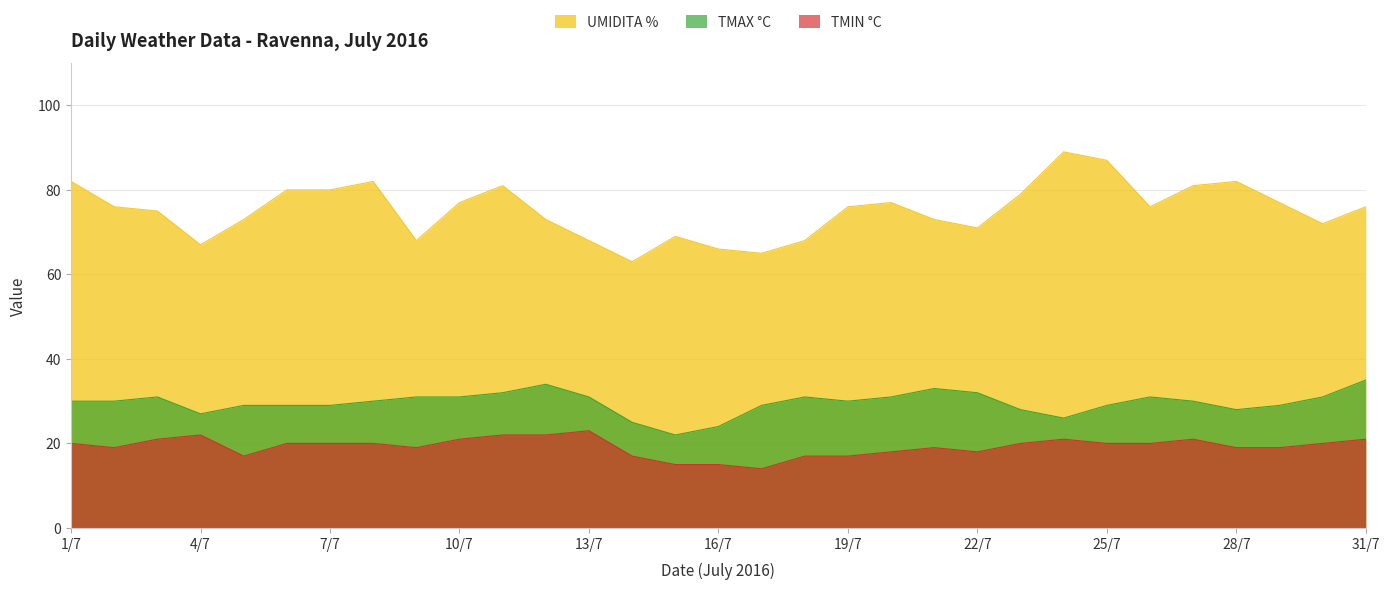

Rank the categories by TMIN °C value from highest to lowest.

13/7, 4/7, 11/7, 12/7, 3/7, 10/7, 24/7, 27/7, 31/7, 1/7, 6/7, 7/7, 8/7, 23/7, 25/7, 26/7, 30/7, 2/7, 9/7, 21/7, 28/7, 29/7, 20/7, 22/7, 5/7, 14/7, 18/7, 19/7, 15/7, 16/7, 17/7